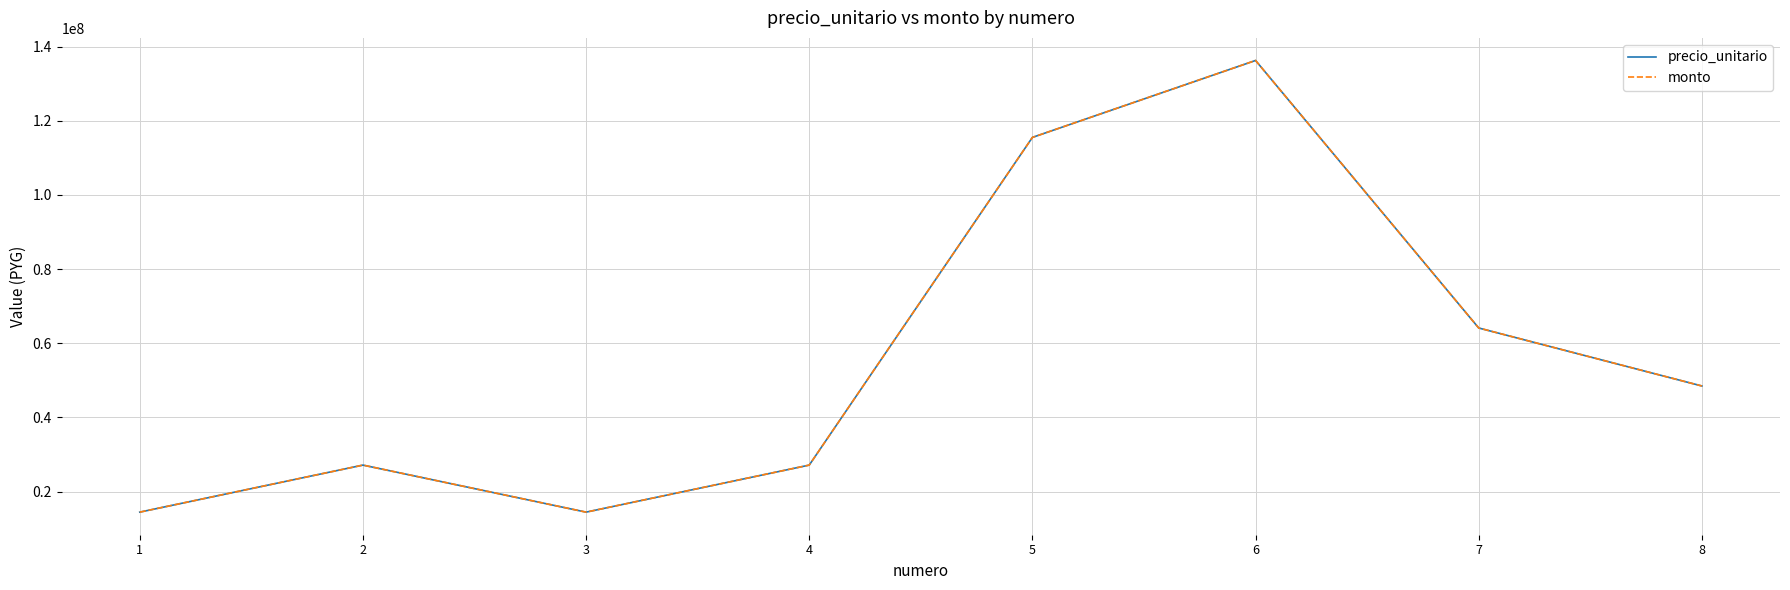

Between 3 and 5, which is larger?

5